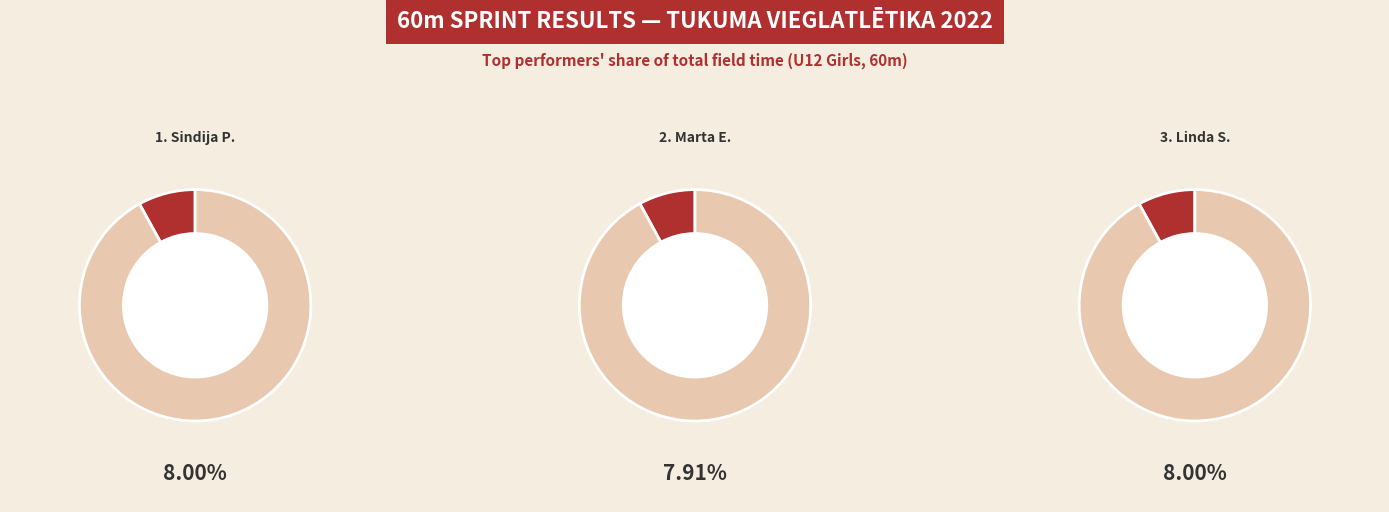

Do Patrīcija Prauliņa and Beatrise Bethere together represent more than half of the pie?

No